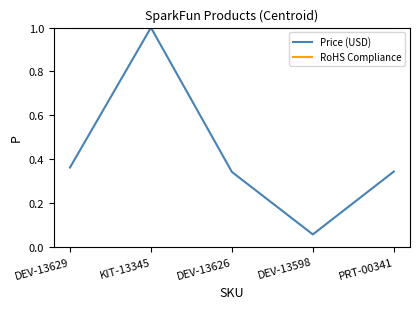

Read the RoHS Compliance value at KIT-13345.

1.0